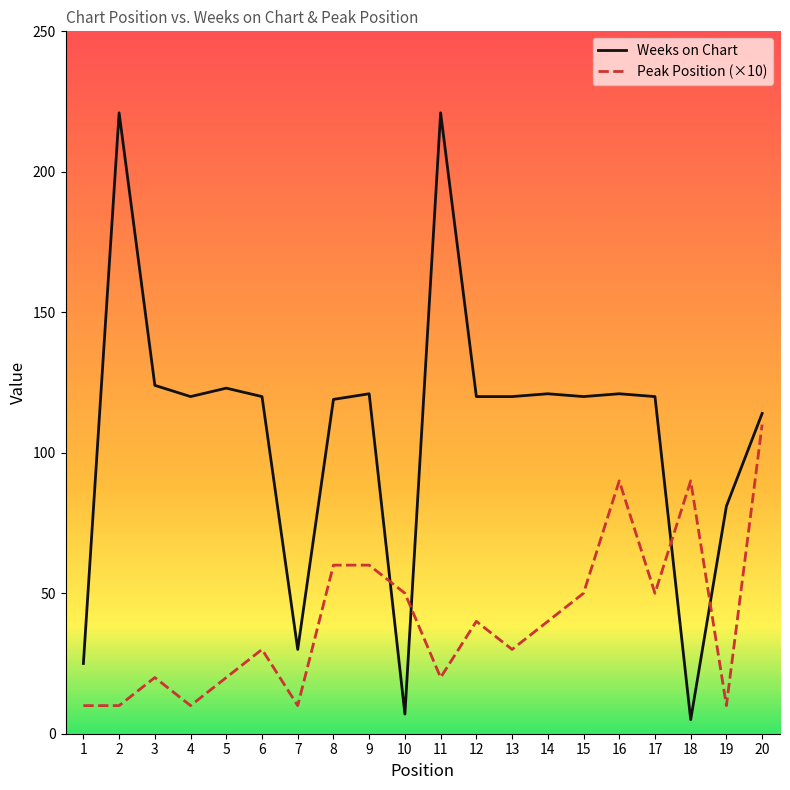

Reading left to right, list all the values displayed in this chart.

Weeks on Chart: 25	221	124	120	123	120	30	119	121	7	221	120	120	121	120	121	120	5	81	114
Peak Position (×10): 10	10	20	10	20	30	10	60	60	50	20	40	30	40	50	90	50	90	10	110